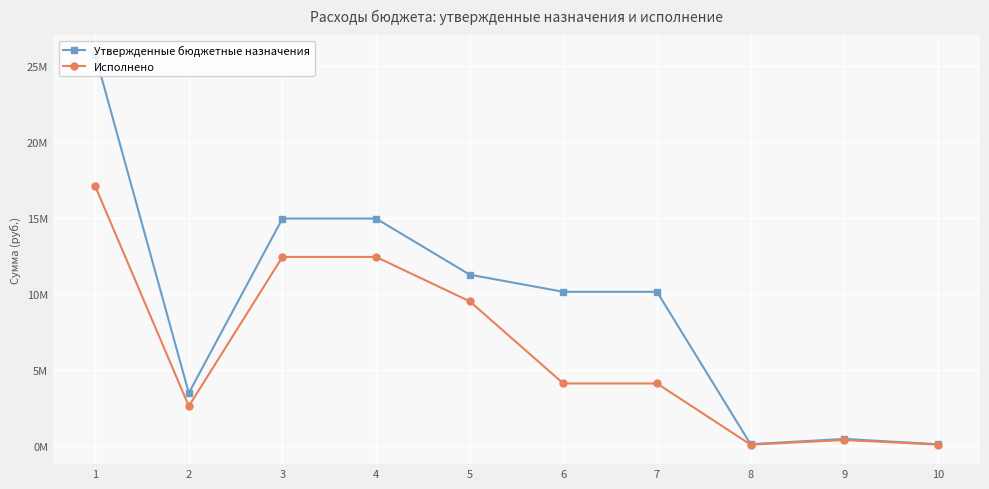

What are all the series names shown in the legend?

Утвержденные бюджетные назначения, Исполнено